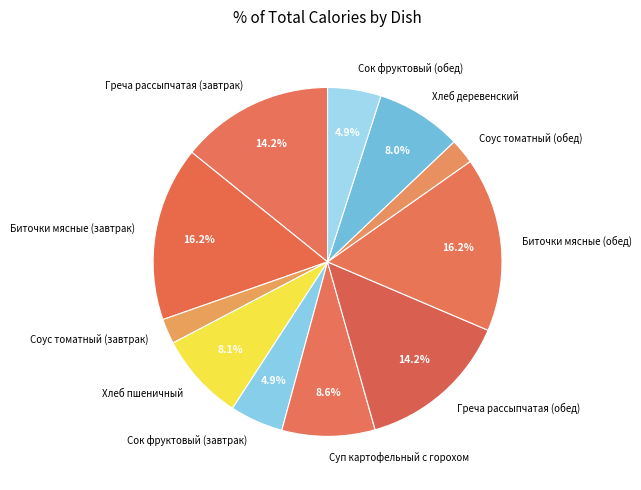

Is there a majority slice in this chart?

No